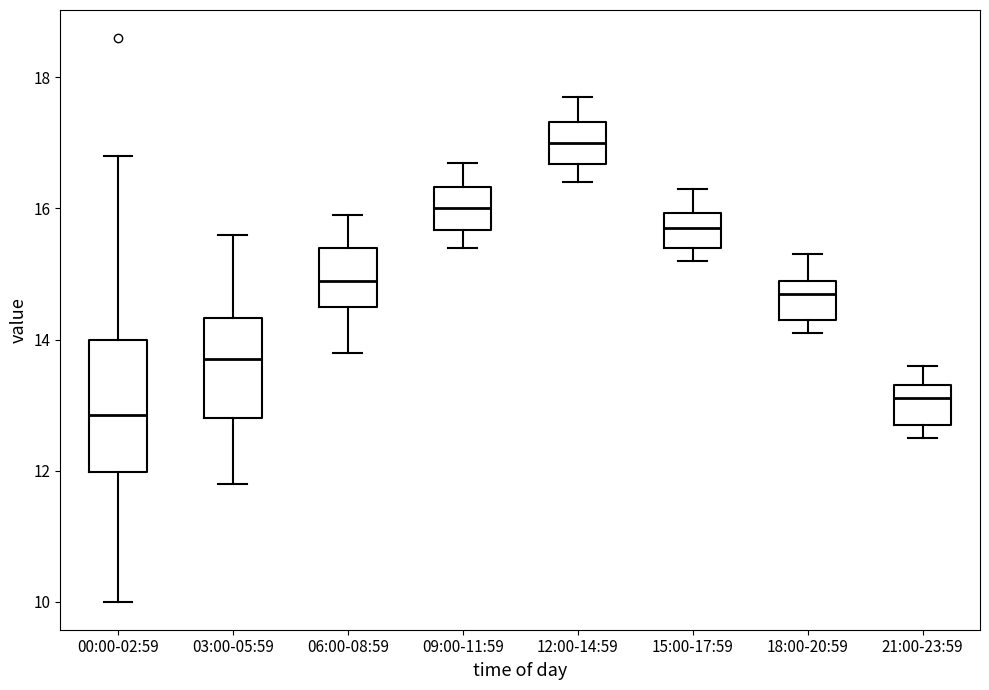

Reading left to right, read every box against the y-axis: the position of its median line, the range the box covers, and the ends of its whiskers. The values are not printed on the chart, so give them approximately, as read against the axis.

00:00-02:59: median 12.8, box 12.0 to 14.0, whiskers 10.0 to 16.8
03:00-05:59: median 13.8, box 12.8 to 14.4, whiskers 11.8 to 15.6
06:00-08:59: median 15.0, box 14.6 to 15.4, whiskers 13.8 to 16.0
09:00-11:59: median 16.0, box 15.6 to 16.4, whiskers 15.4 to 16.8
12:00-14:59: median 17.0, box 16.6 to 17.4, whiskers 16.4 to 17.8
15:00-17:59: median 15.8, box 15.4 to 16.0, whiskers 15.2 to 16.4
18:00-20:59: median 14.8, box 14.4 to 15.0, whiskers 14.2 to 15.4
21:00-23:59: median 13.2, box 12.8 to 13.4, whiskers 12.6 to 13.6